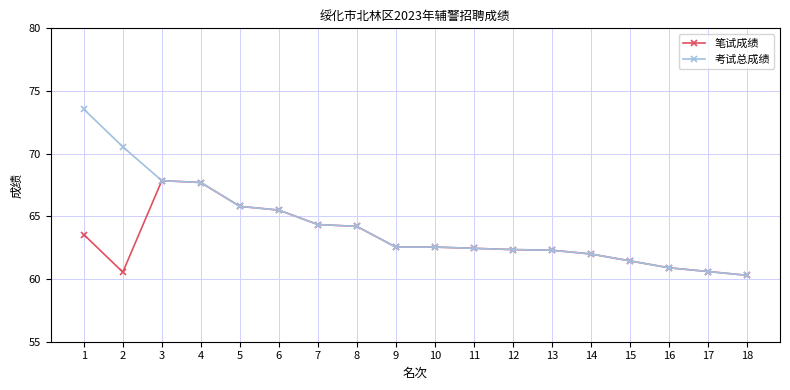

What is the minimum value shown in the chart?

60.3